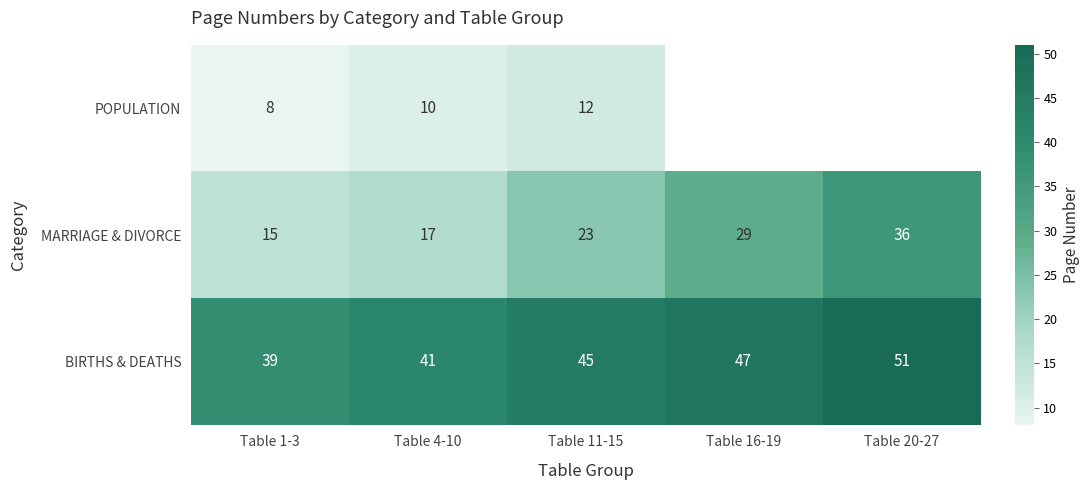

Is the value of MARRIAGE & DIVORCE at Table 11-15 greater than the value of BIRTHS & DEATHS at Table 1-3?

No